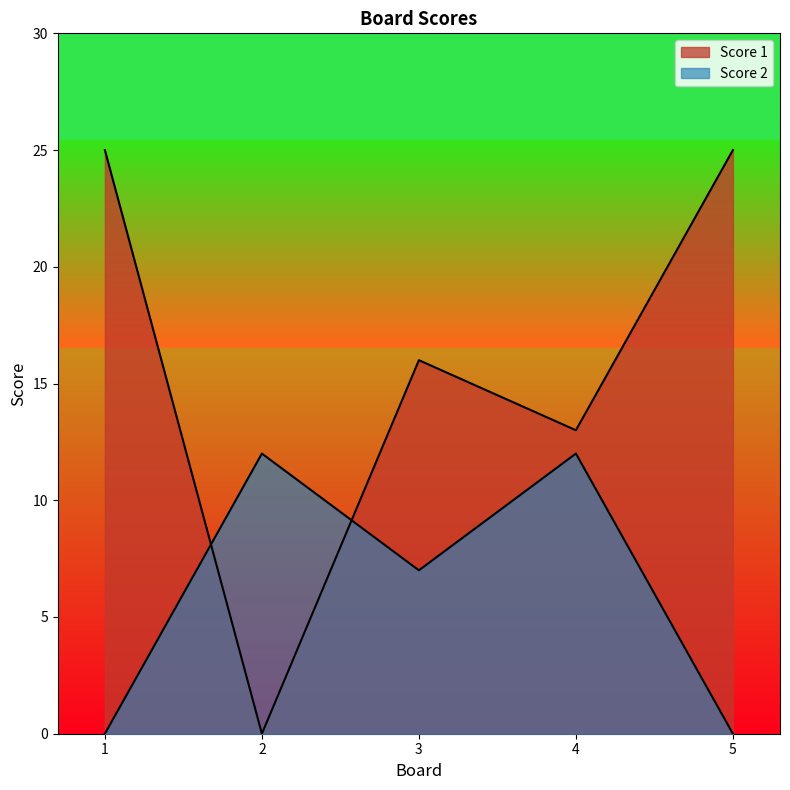

True or false: Score 2 and Score 1 cross at least once.

True